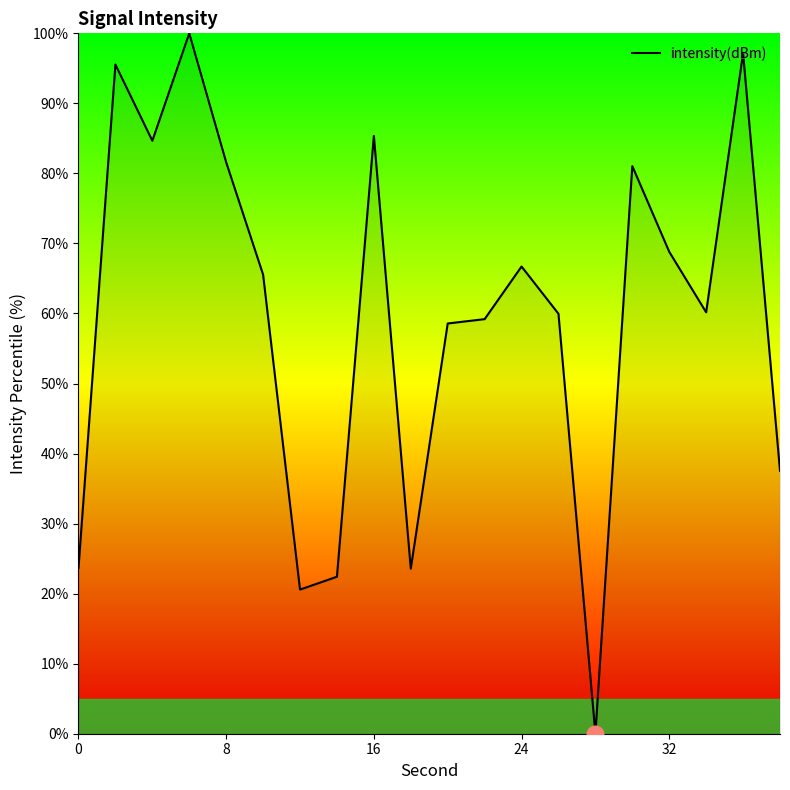

What is the difference between the maximum and minimum values?

100.0